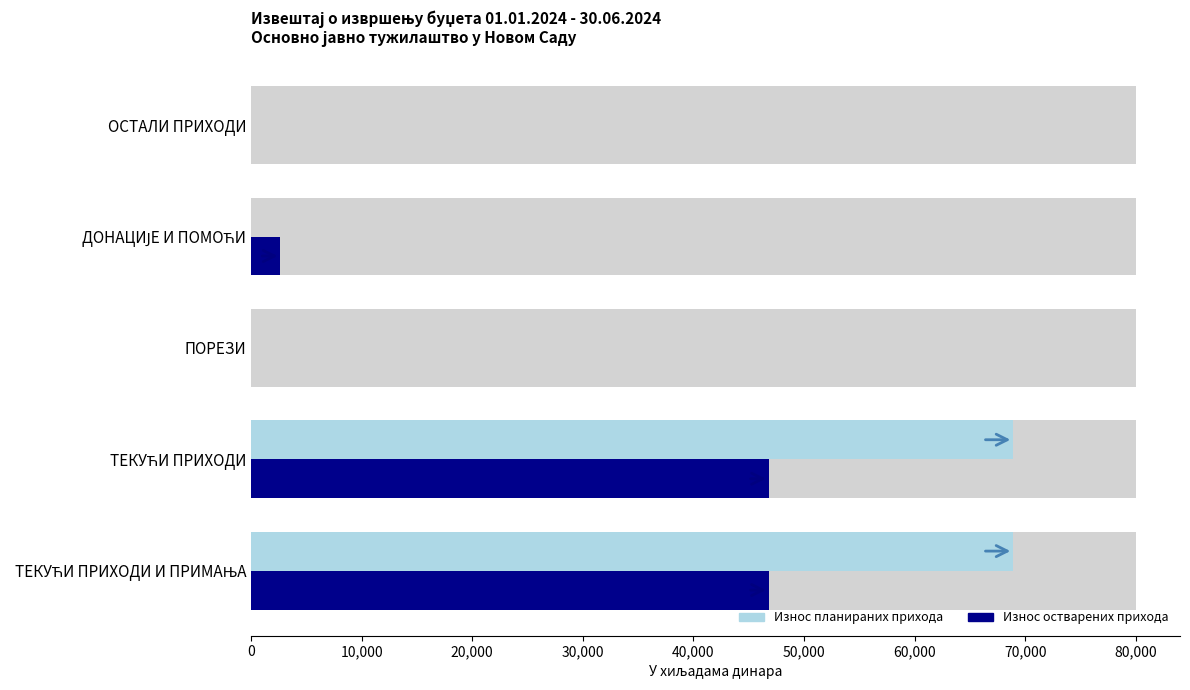

Is it true that Износ планираних прихода equals 119076 at ТЕКУЋИ ПРИХОДИ И ПРИМАЊА?

False